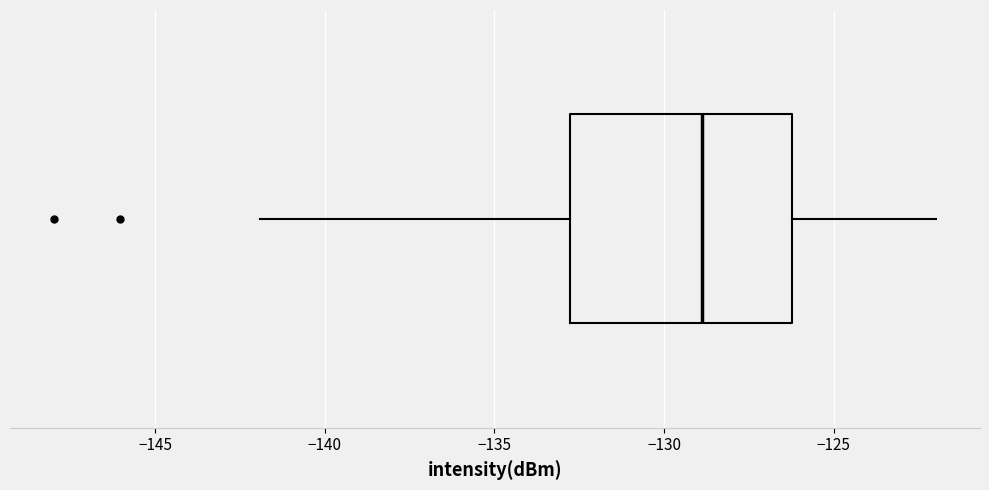

Transcribe this box plot: give where the median line is, the range the box spans, and where the two whiskers end, as read against the x-axis. The values are not printed on the chart, so give them approximately, as read against the axis.

median -129, box -133 to -126, whiskers -142 to -122